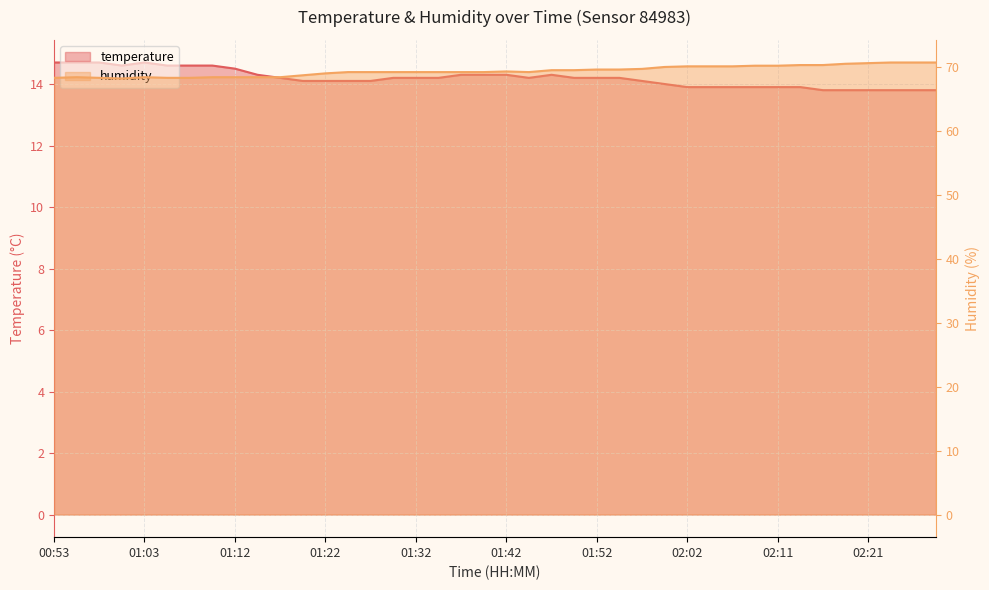

At which category does temperature reach its first local valley?

01:00